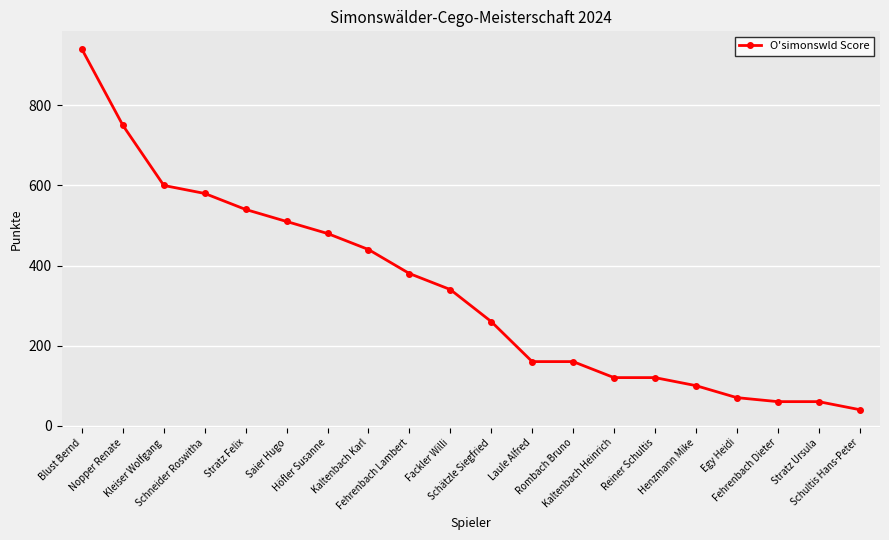

Which has a higher value, Laule Alfred or Schultis Hans-Peter?

Laule Alfred